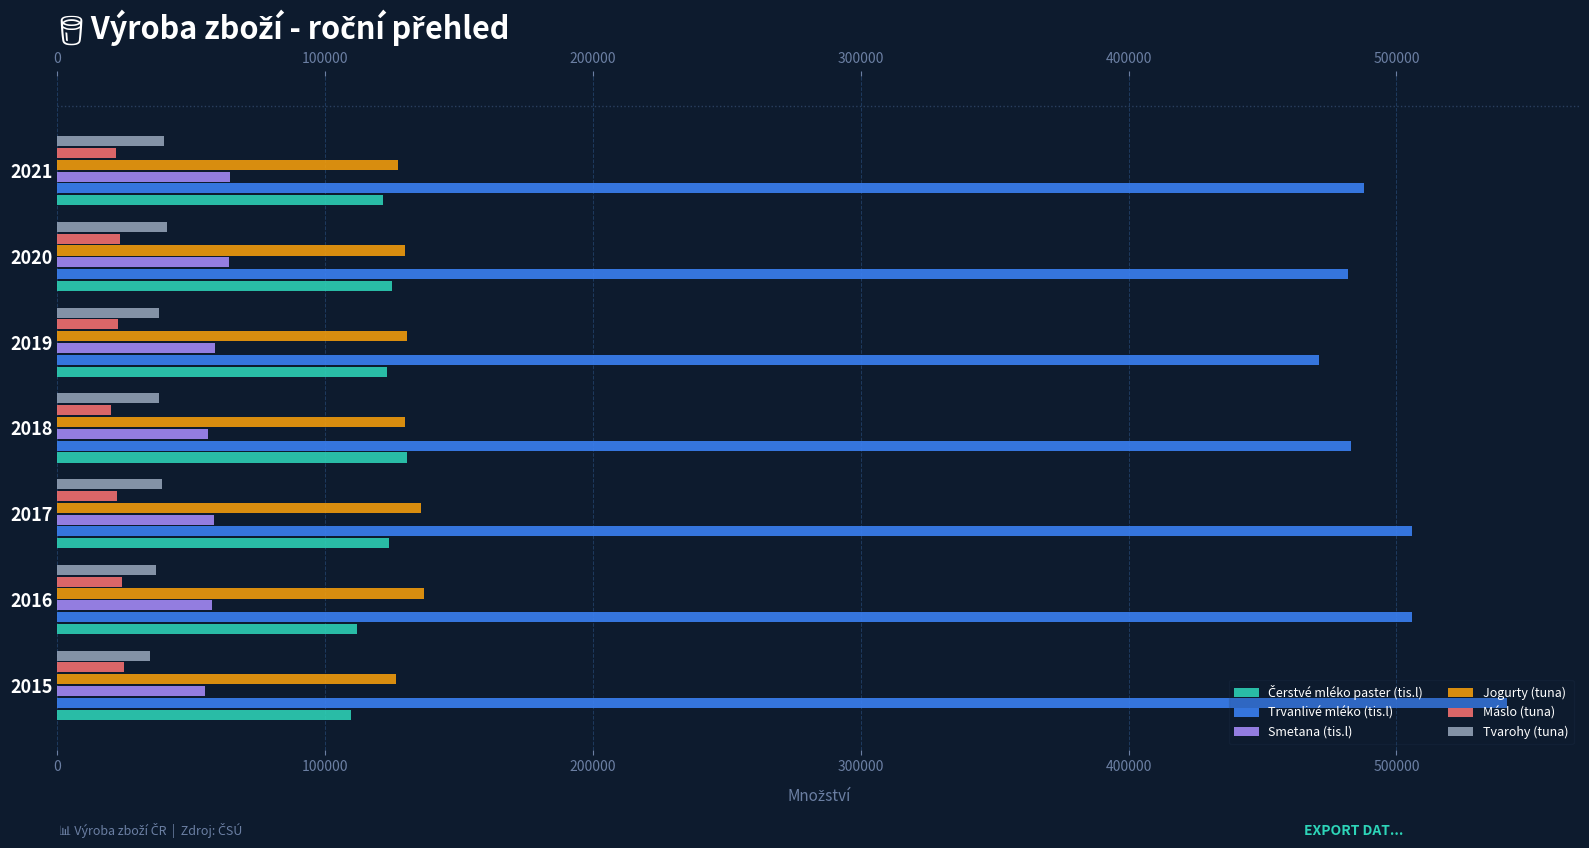

Which has a higher value, 2016 or 2019?

2019